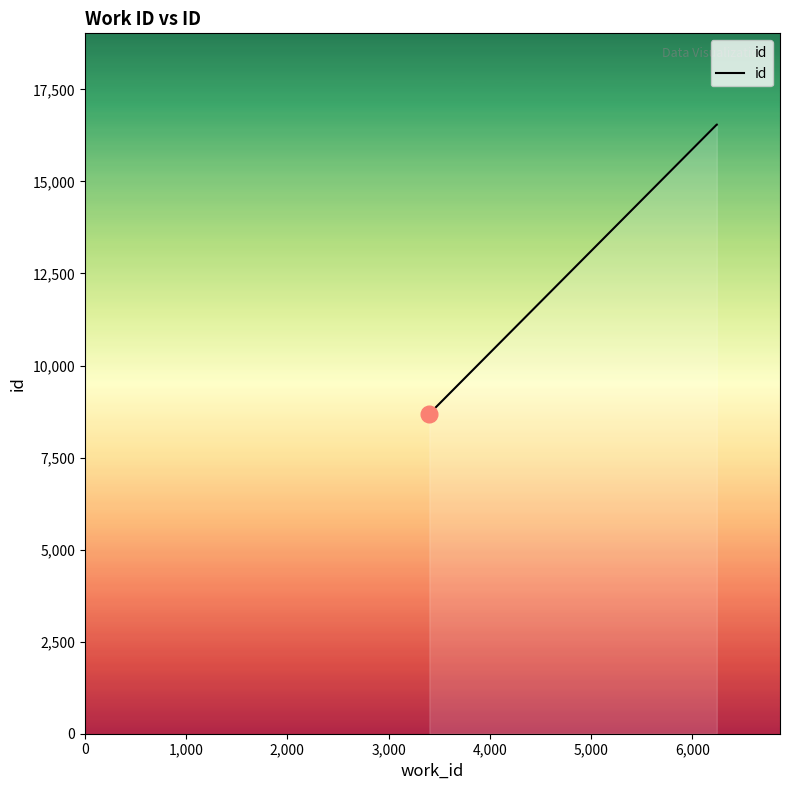

True or false: the data has more than 1 interior local peaks.

False